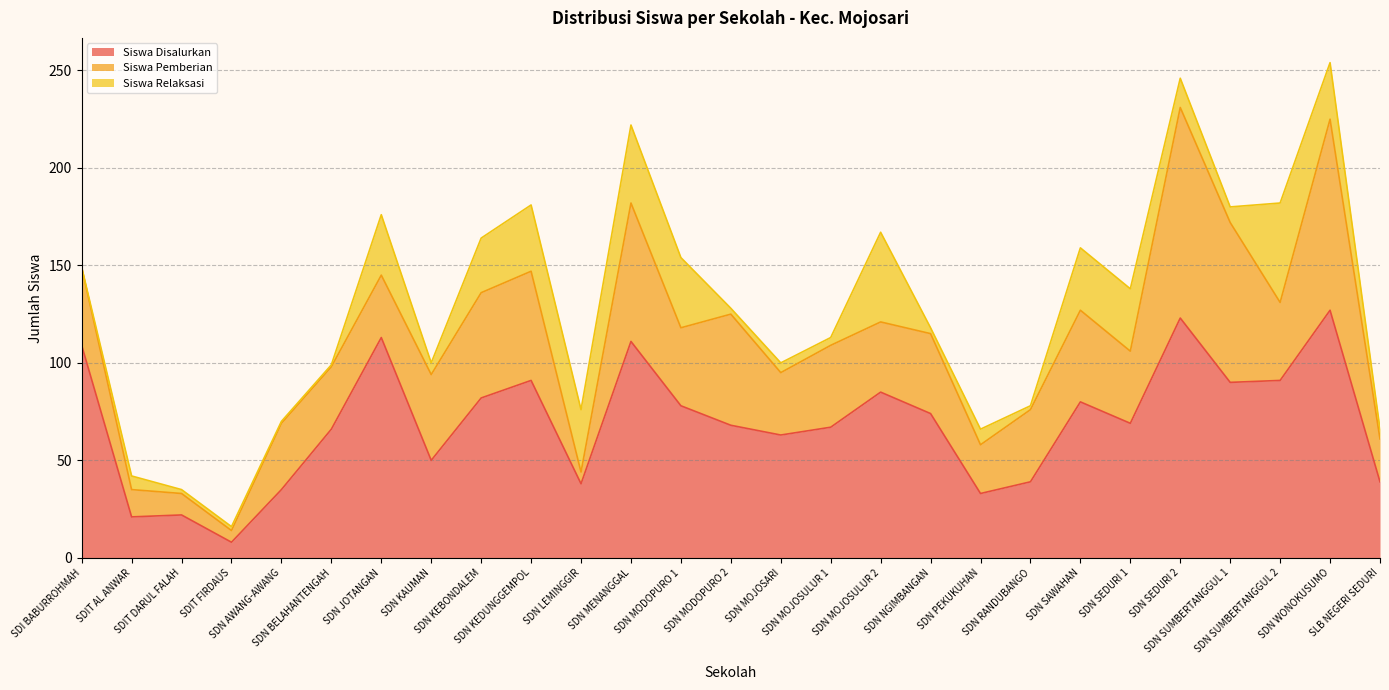

At how many categories does at least one series exceed 25?

24